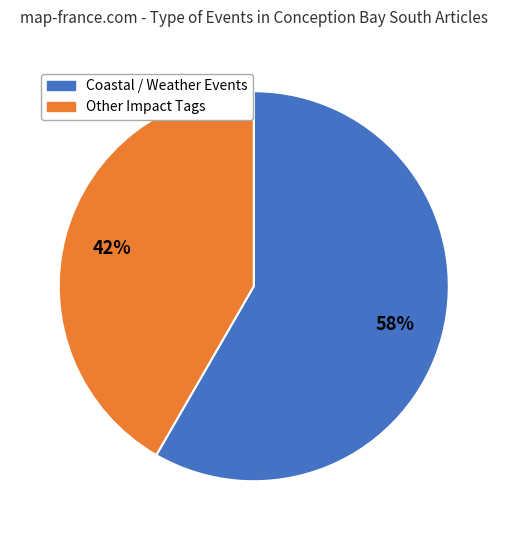

Which slice is the largest?

Coastal / Weather Events